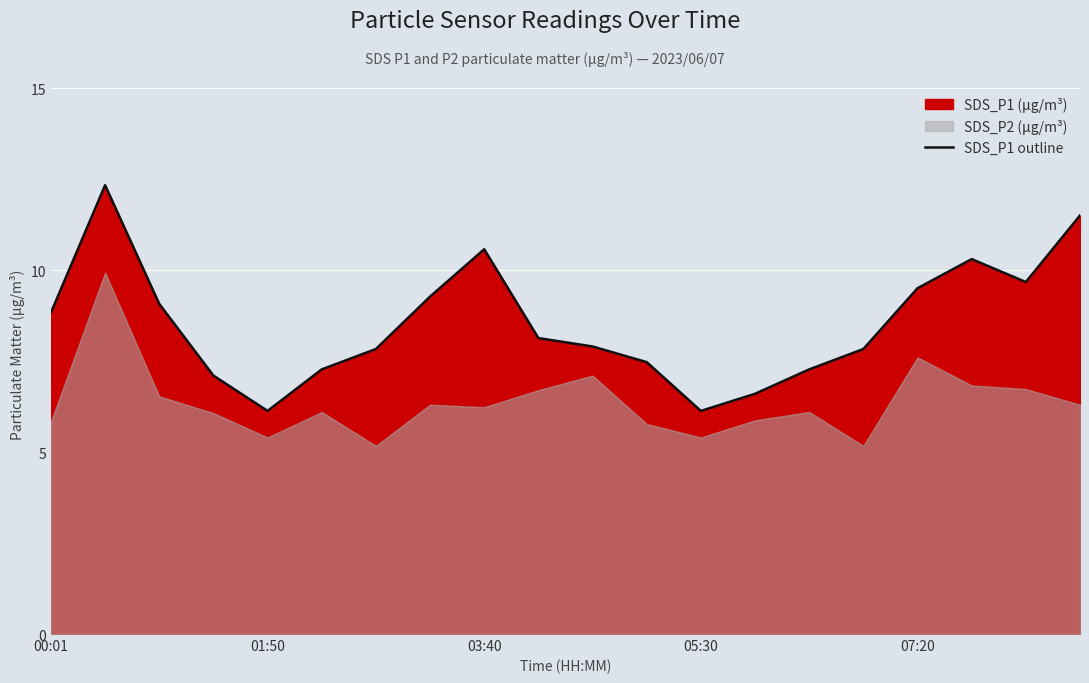

What is the sum of all values?

170.7